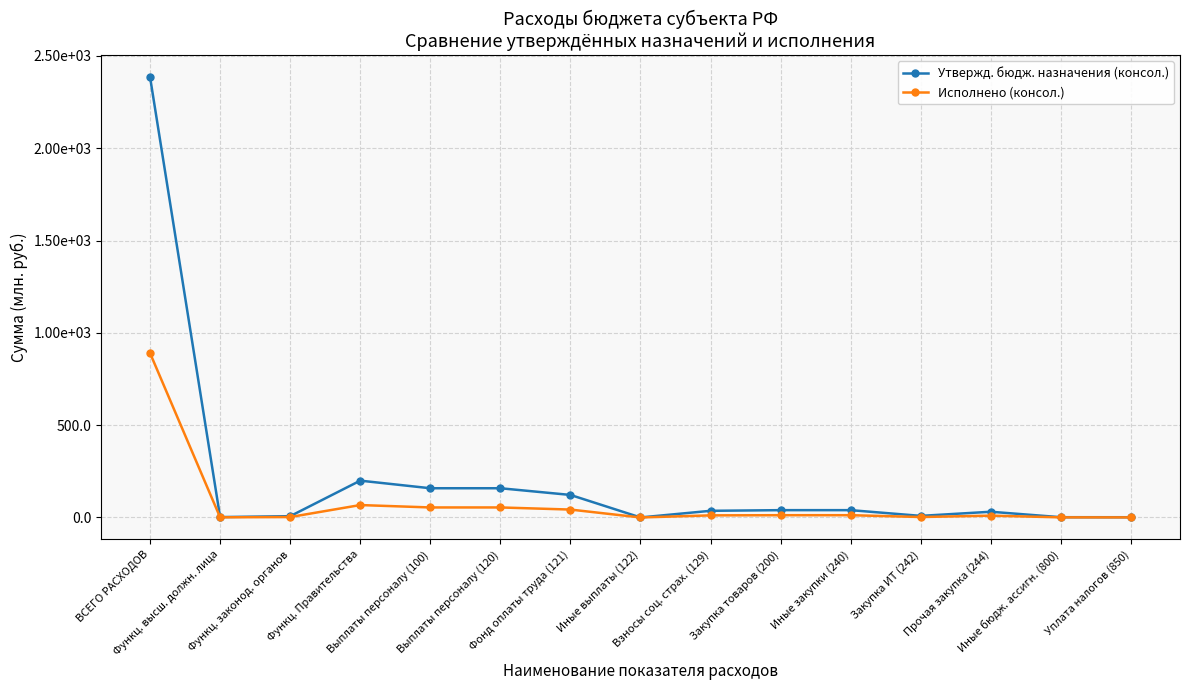

True or false: Утвержд. бюдж. назначения (консол.) and Исполнено (консол.) cross at least once.

False